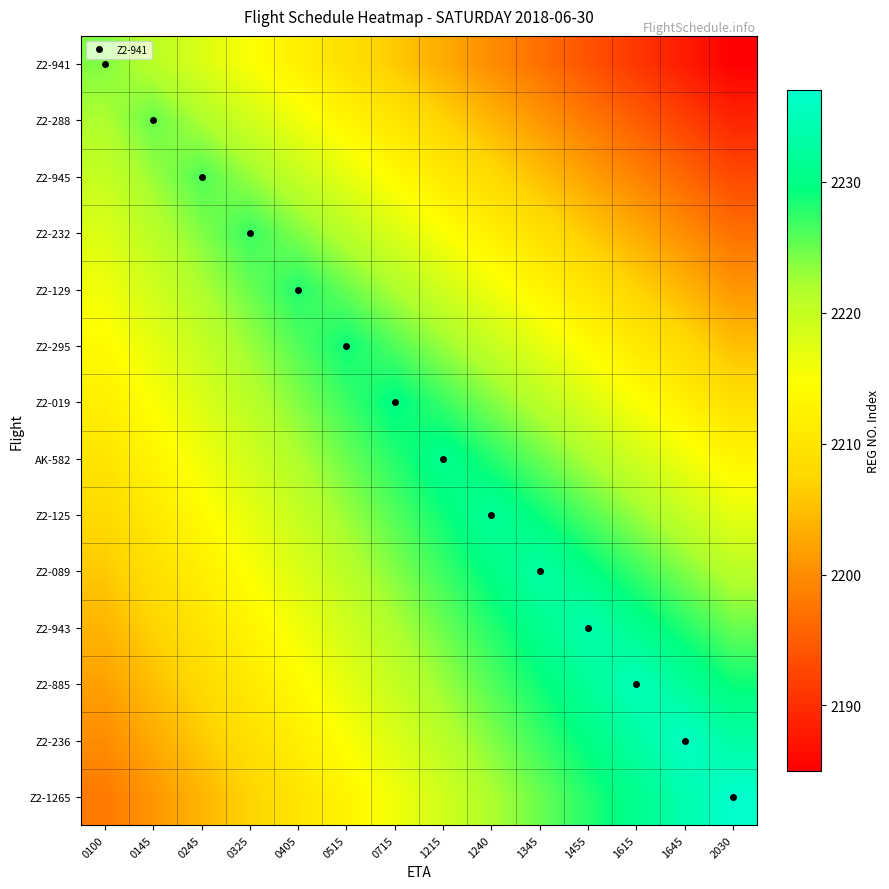

Reading right to left, what are all the values shown in this chart?

Z2-941: 2030=2185	1645=2188	1615=2191	1455=2194	1345=2197	1240=2200	1215=2203	0715=2206	0515=2209	0405=2212	0325=2215	0245=2218	0145=2221	0100=2224
Z2-288: 2030=2189	1645=2192	1615=2195	1455=2198	1345=2201	1240=2204	1215=2207	0715=2210	0515=2213	0405=2216	0325=2219	0245=2222	0145=2225	0100=2222
Z2-945: 2030=2193	1645=2196	1615=2199	1455=2202	1345=2205	1240=2208	1215=2211	0715=2214	0515=2217	0405=2220	0325=2223	0245=2226	0145=2223	0100=2220
Z2-232: 2030=2197	1645=2200	1615=2203	1455=2206	1345=2209	1240=2212	1215=2215	0715=2218	0515=2221	0405=2224	0325=2227	0245=2224	0145=2221	0100=2218
Z2-129: 2030=2201	1645=2204	1615=2207	1455=2210	1345=2213	1240=2216	1215=2219	0715=2222	0515=2225	0405=2228	0325=2225	0245=2222	0145=2219	0100=2216
Z2-295: 2030=2205	1645=2208	1615=2211	1455=2214	1345=2217	1240=2220	1215=2223	0715=2226	0515=2229	0405=2226	0325=2223	0245=2220	0145=2217	0100=2214
Z2-019: 2030=2209	1645=2212	1615=2215	1455=2218	1345=2221	1240=2224	1215=2227	0715=2230	0515=2227	0405=2224	0325=2221	0245=2218	0145=2215	0100=2212
AK-582: 2030=2213	1645=2216	1615=2219	1455=2222	1345=2225	1240=2228	1215=2231	0715=2228	0515=2225	0405=2222	0325=2219	0245=2216	0145=2213	0100=2210
Z2-125: 2030=2217	1645=2220	1615=2223	1455=2226	1345=2229	1240=2232	1215=2229	0715=2226	0515=2223	0405=2220	0325=2217	0245=2214	0145=2211	0100=2208
Z2-089: 2030=2221	1645=2224	1615=2227	1455=2230	1345=2233	1240=2230	1215=2227	0715=2224	0515=2221	0405=2218	0325=2215	0245=2212	0145=2209	0100=2206
Z2-943: 2030=2225	1645=2228	1615=2231	1455=2234	1345=2231	1240=2228	1215=2225	0715=2222	0515=2219	0405=2216	0325=2213	0245=2210	0145=2207	0100=2204
Z2-885: 2030=2229	1645=2232	1615=2235	1455=2232	1345=2229	1240=2226	1215=2223	0715=2220	0515=2217	0405=2214	0325=2211	0245=2208	0145=2205	0100=2202
Z2-236: 2030=2233	1645=2236	1615=2233	1455=2230	1345=2227	1240=2224	1215=2221	0715=2218	0515=2215	0405=2212	0325=2209	0245=2206	0145=2203	0100=2200
Z2-1265: 2030=2237	1645=2234	1615=2231	1455=2228	1345=2225	1240=2222	1215=2219	0715=2216	0515=2213	0405=2210	0325=2207	0245=2204	0145=2201	0100=2198